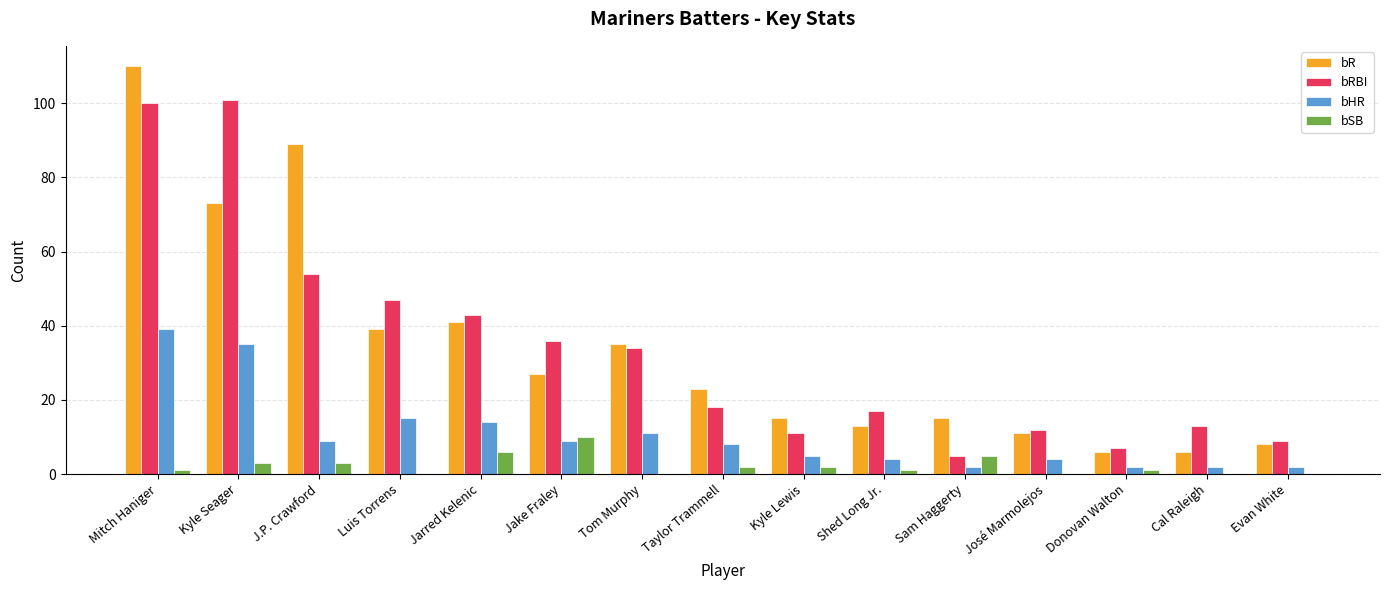

Are the bars horizontal?

No